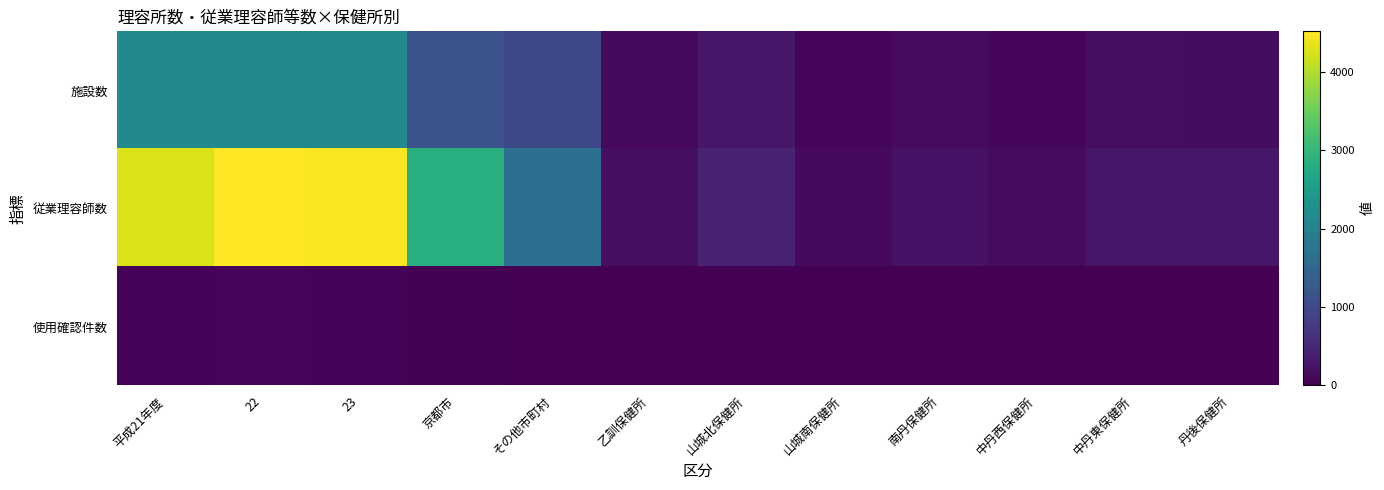

At how many categories does at least one series exceed 4286?

2